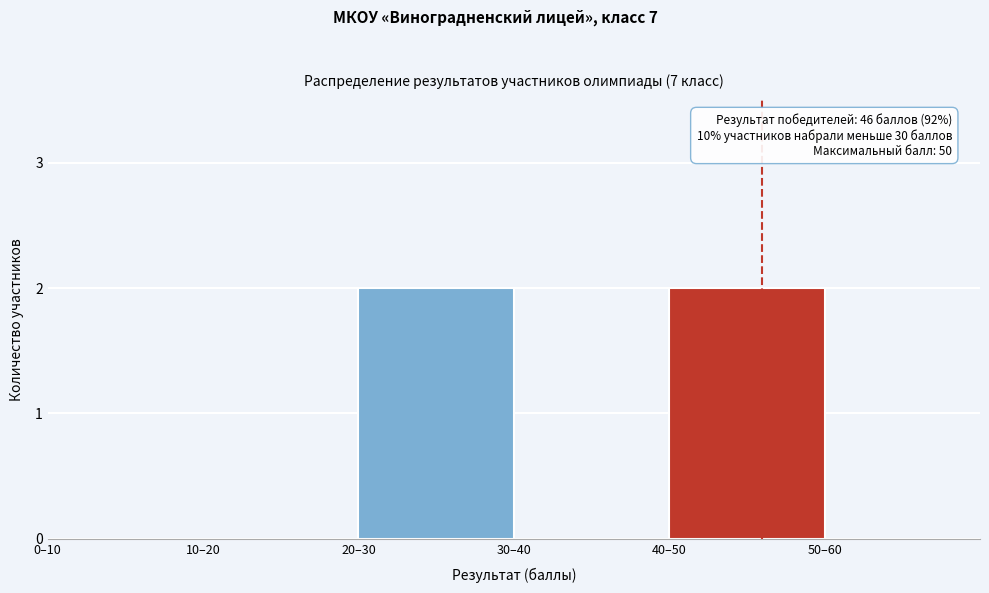

Reading left to right, transcribe all the data shown in this chart.

0–10=0	10–20=0	20–30=2	30–40=0	40–50=2	50–60=0